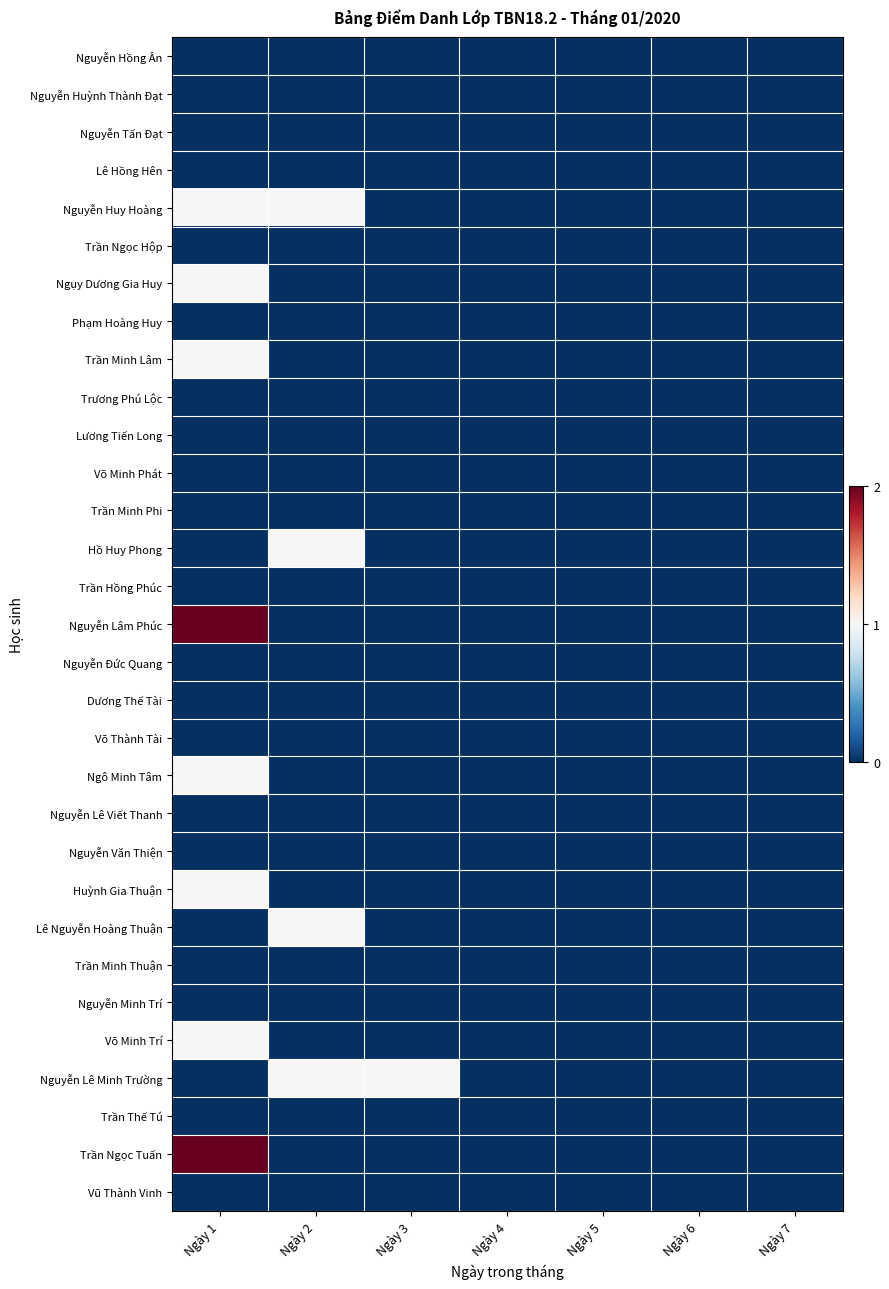

At which category is the sum across all series the highest?

Ngày 1